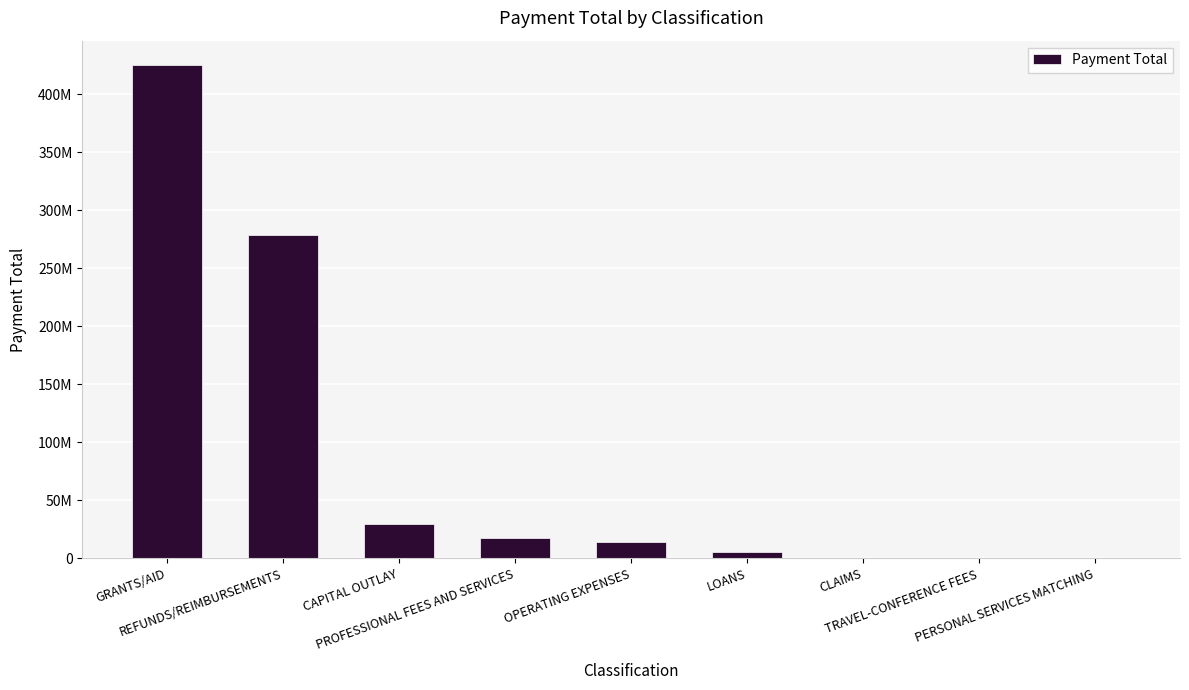

What is the sum of the values at GRANTS/AID and OPERATING EXPENSES?

439275680.9